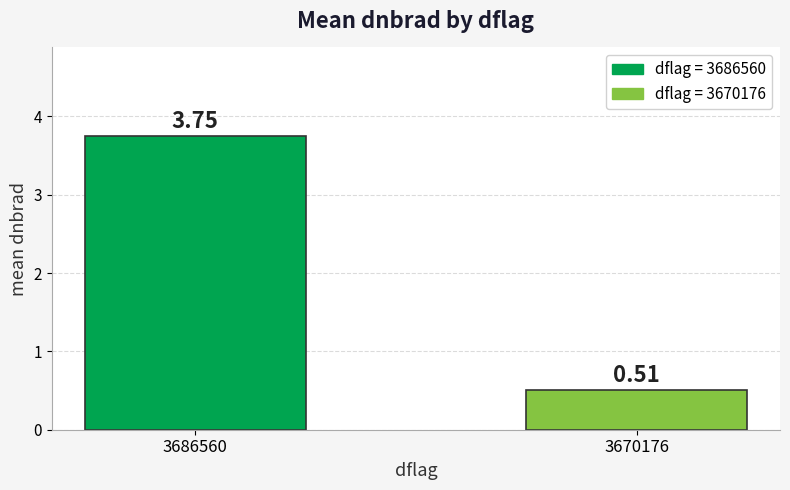

What is the difference between the maximum and minimum values?

3.2